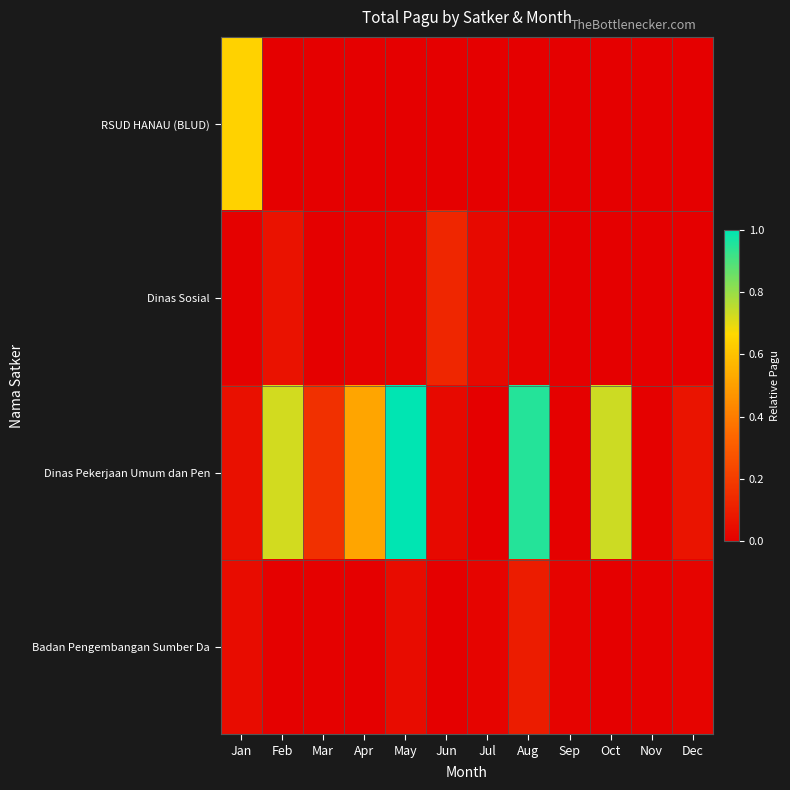

Rank the series at Feb from highest to lowest value.

Dinas Pekerjaan Umum dan Pen, Dinas Sosial, Badan Pengembangan Sumber Da, RSUD HANAU (BLUD)